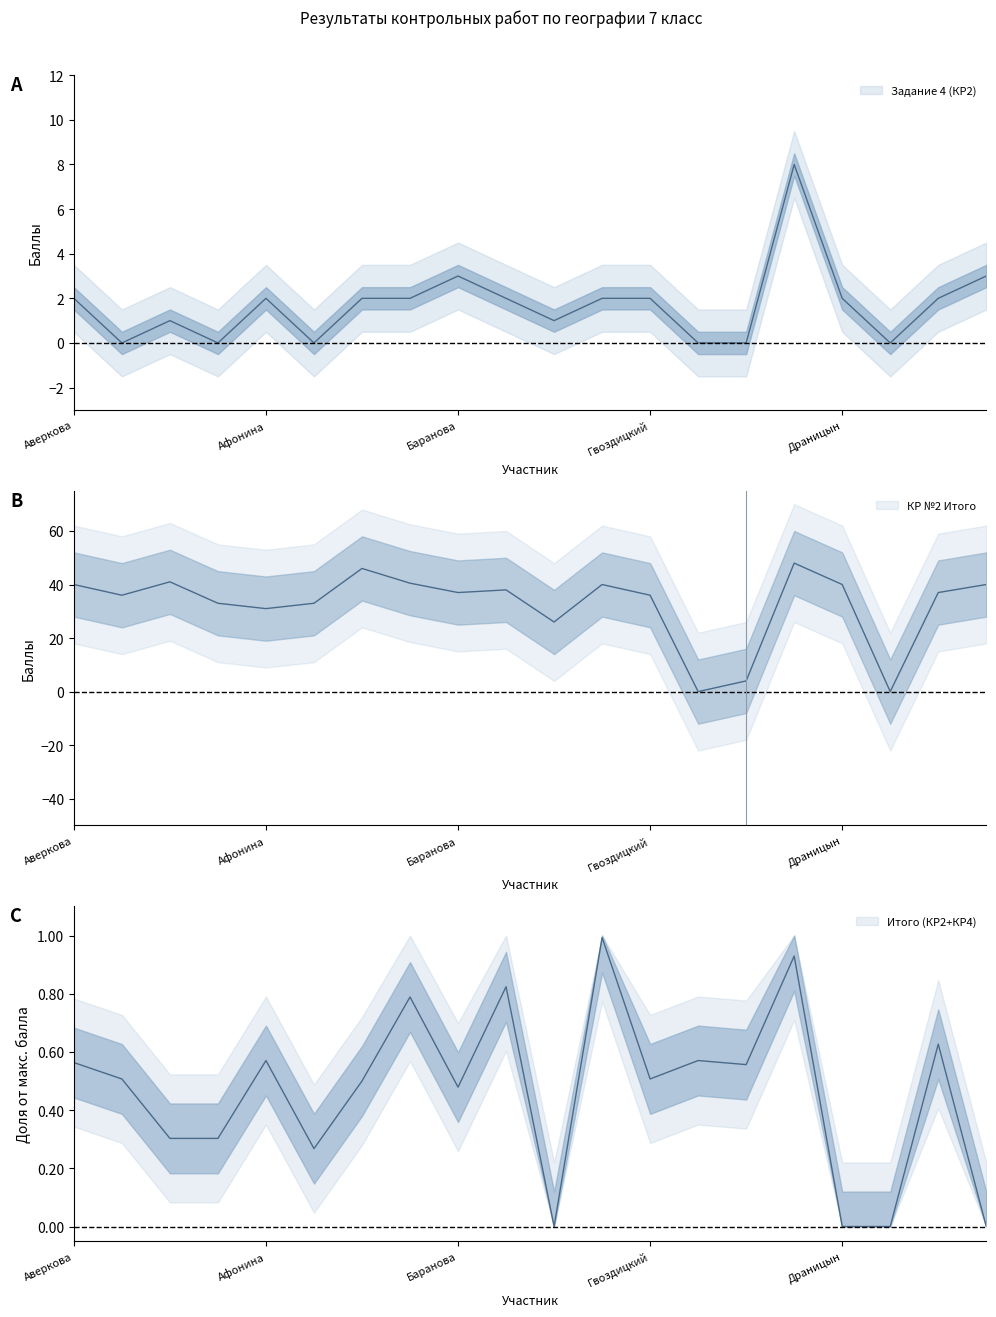

Where does the Задание 4 (КР2) series first go above 2?

Баранова